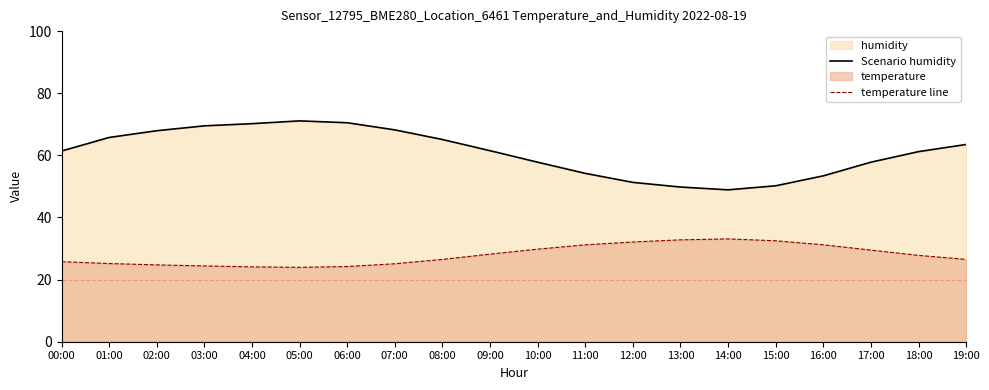

True or false: temperature line and Scenario humidity cross at least once.

False